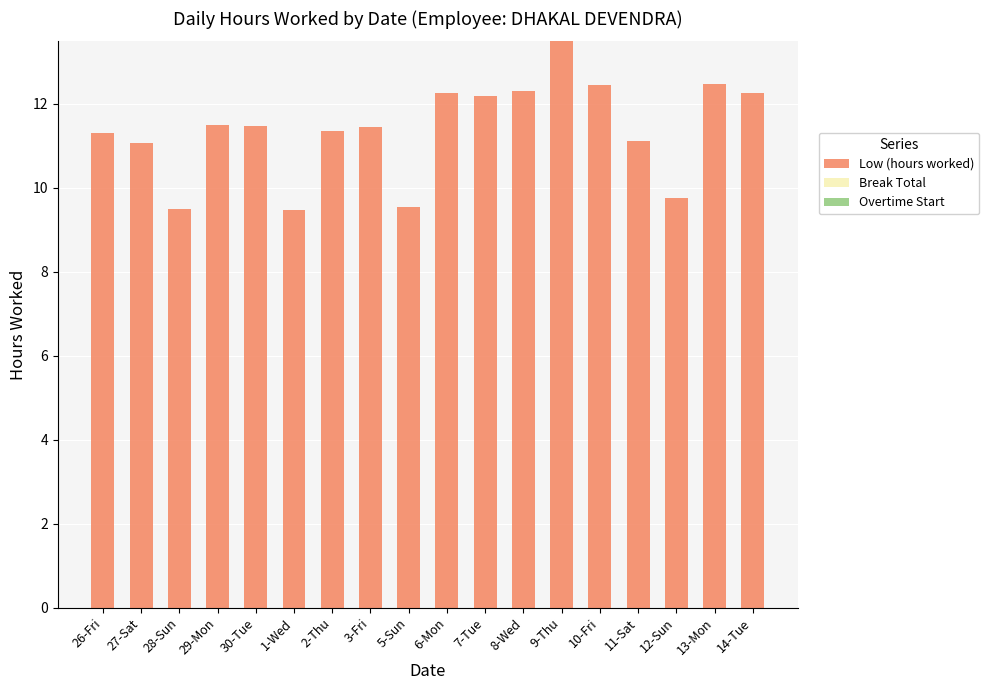

Between 14-Tue and 13-Mon, which is larger?

13-Mon